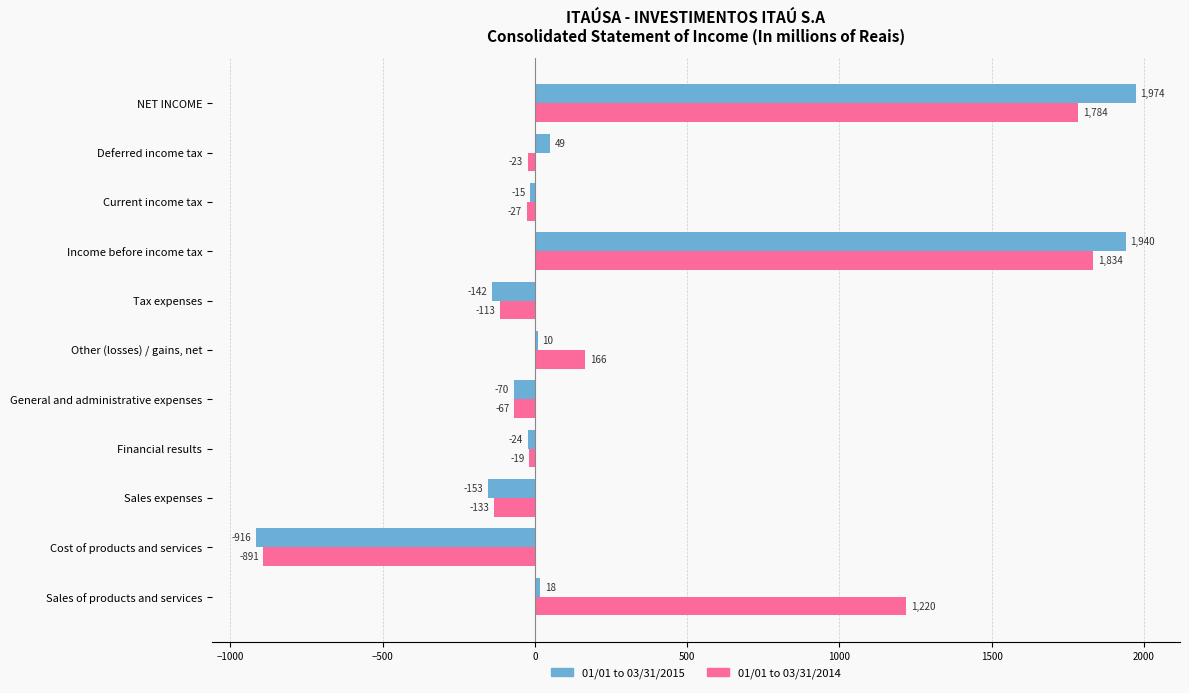

Which series has the largest total across all categories?

01/01 to 03/31/2014